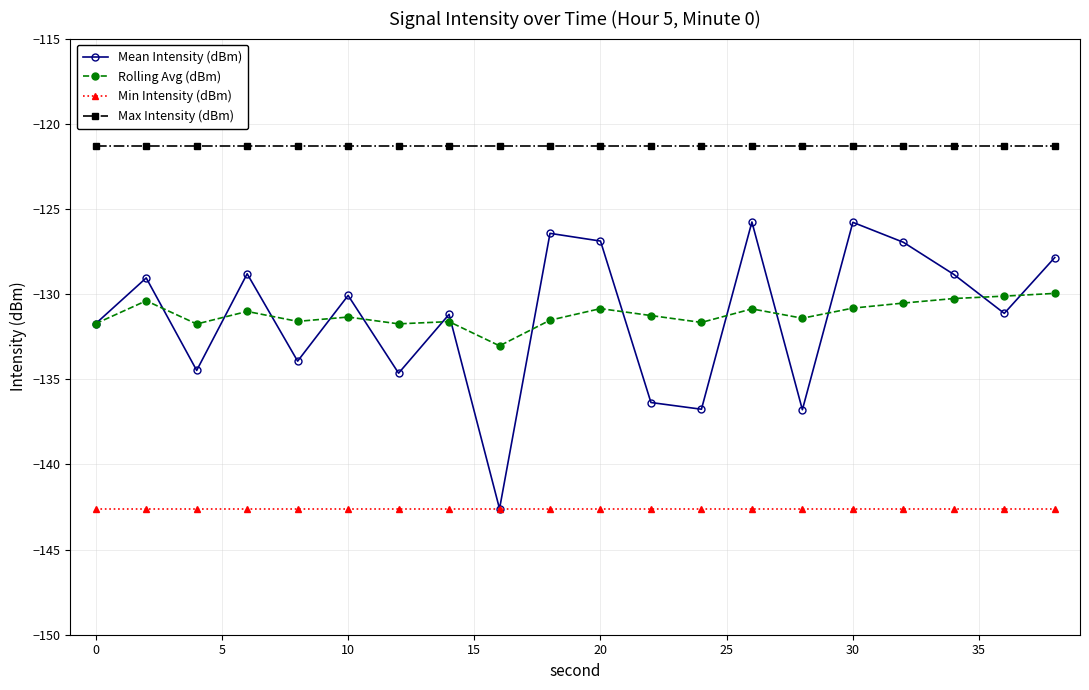

True or false: Rolling Avg (dBm) and Min Intensity (dBm) cross at least once.

False